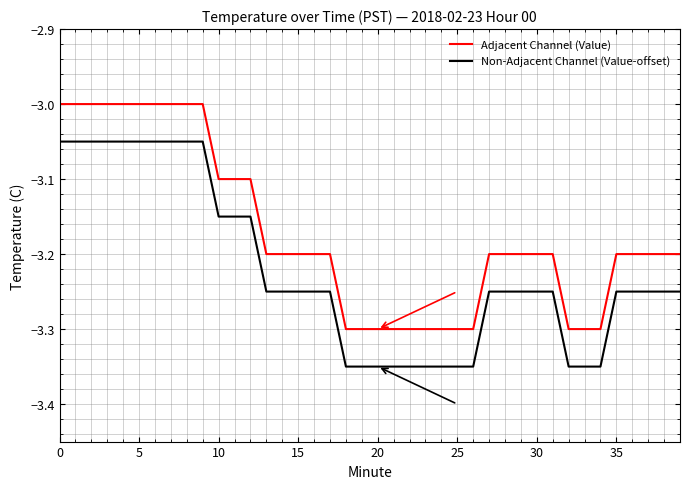

Which series has the largest total across all categories?

Adjacent Channel (Value)